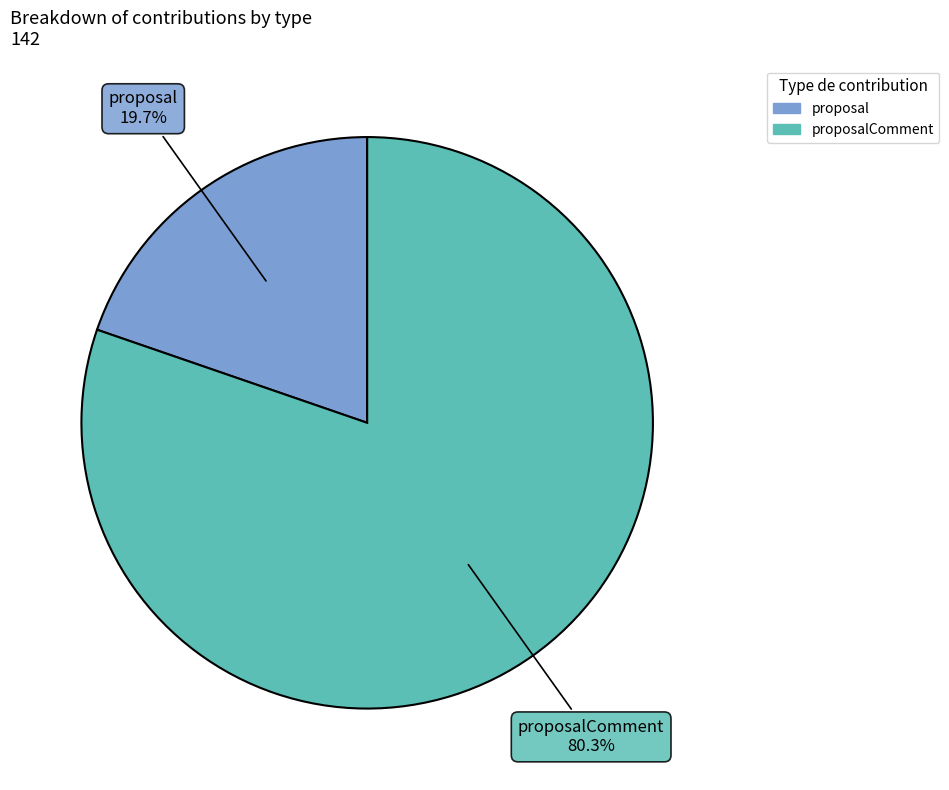

Does any single category account for the majority?

Yes